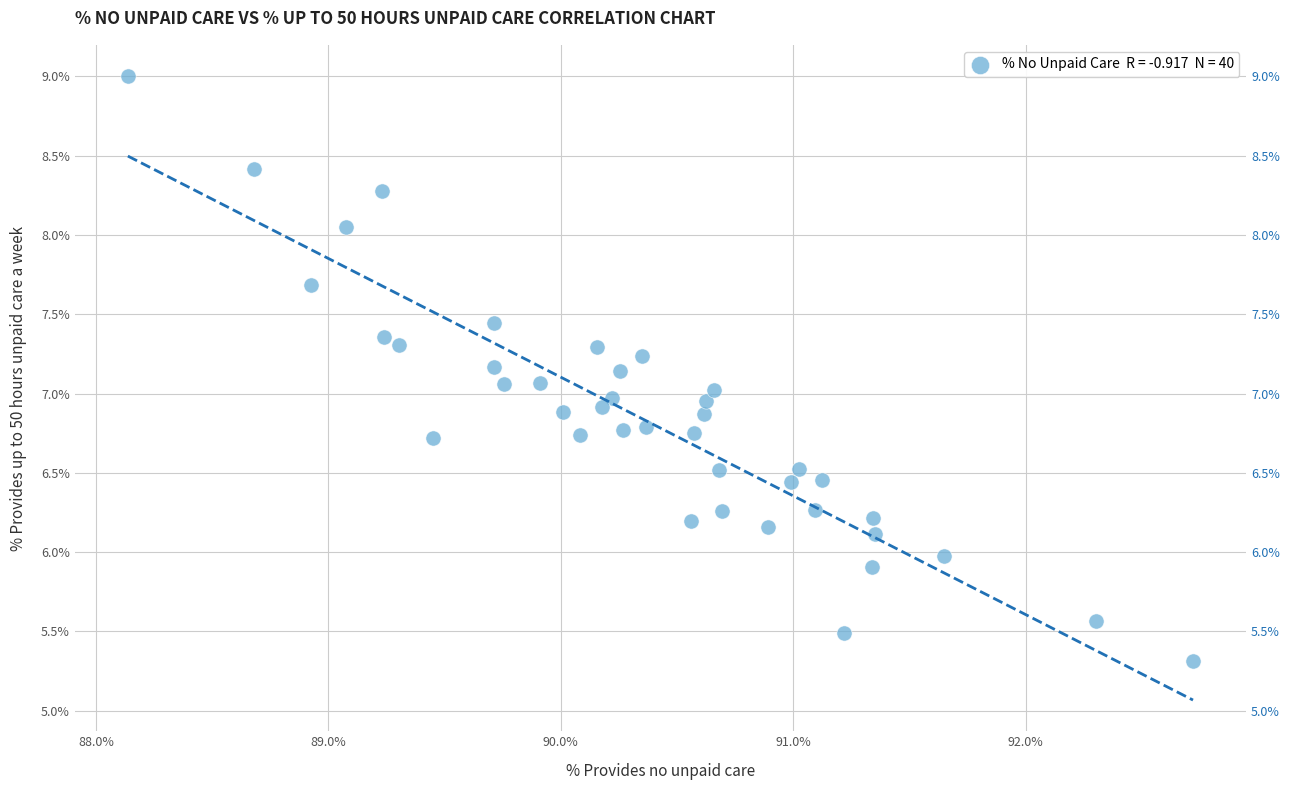

What is the range of X values (max minus min)?

4.6